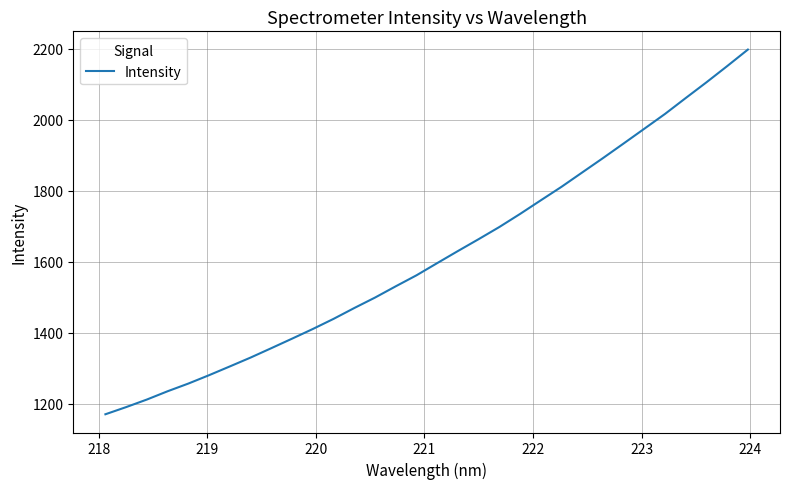

What is the difference between the maximum and minimum values?

1027.3